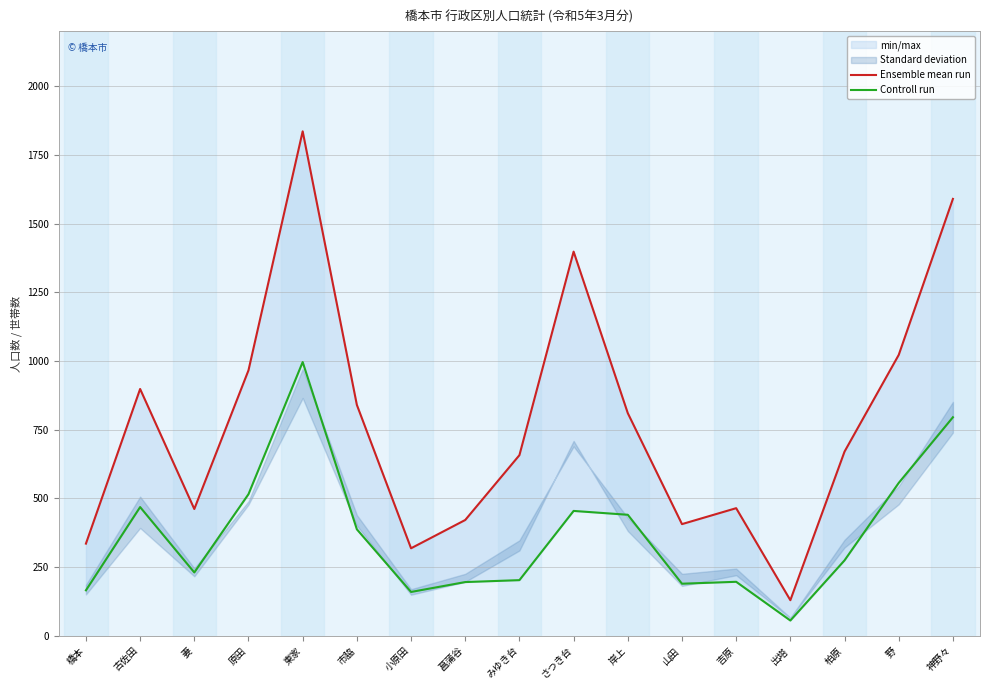

What is the label of the 4th point from the right?

出塔